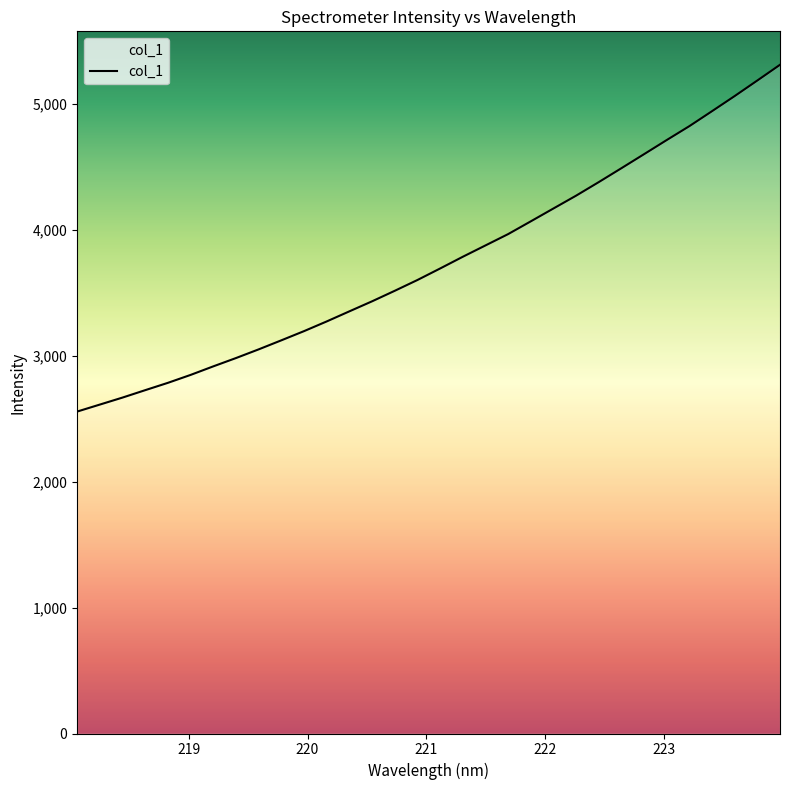

True or false: there are more than 2 points higher than both neighbors.

False